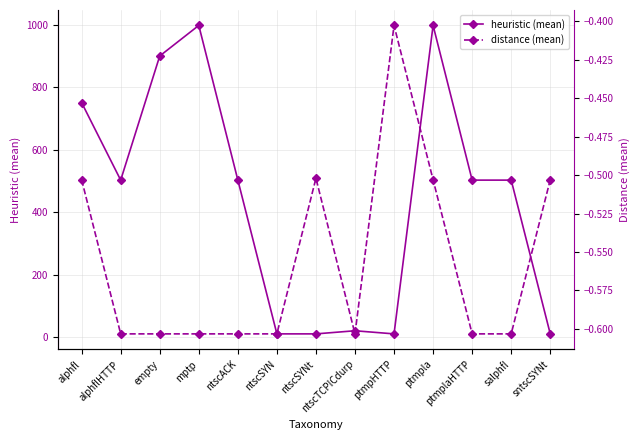

Does the chart display data point markers on the line(s)?

Yes